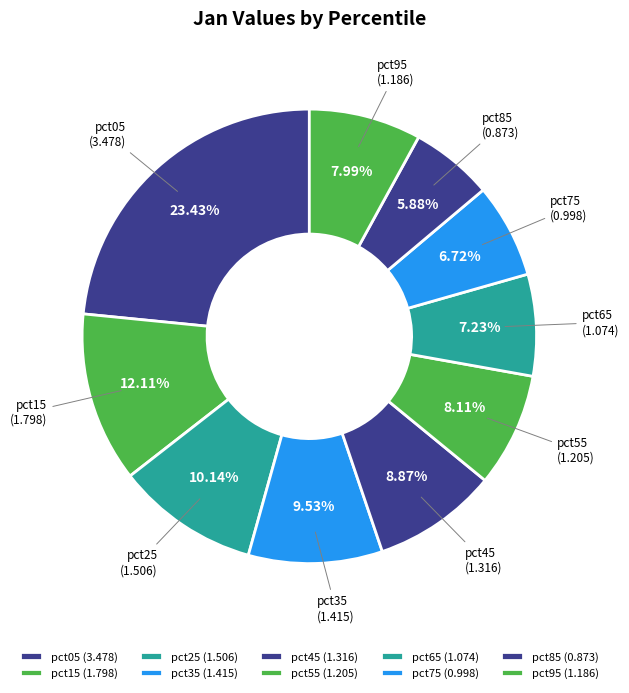

To the nearest percent, what percentage of the pie is pct05?

23%